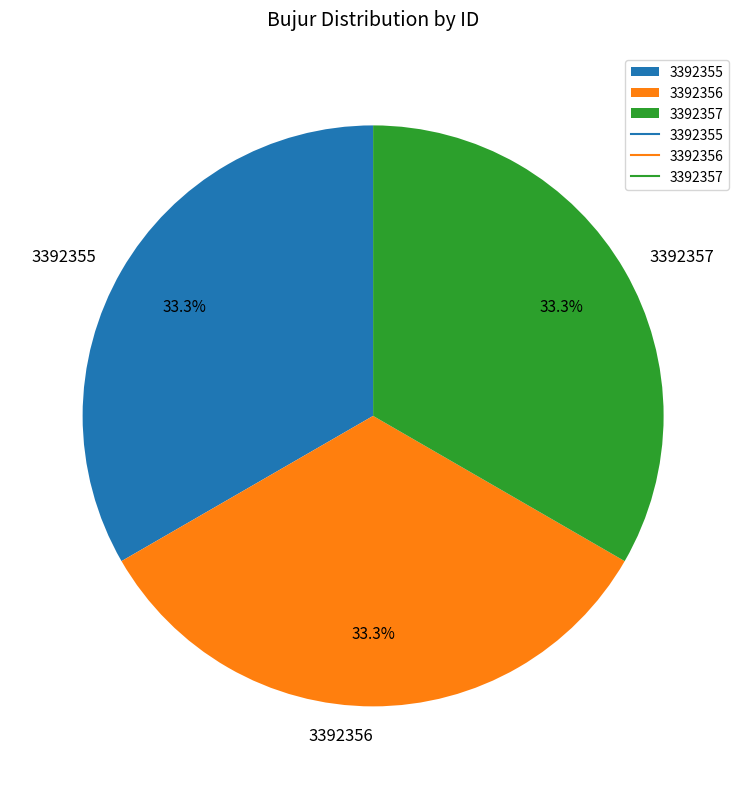

Is there any slice that represents more than half of the pie?

No